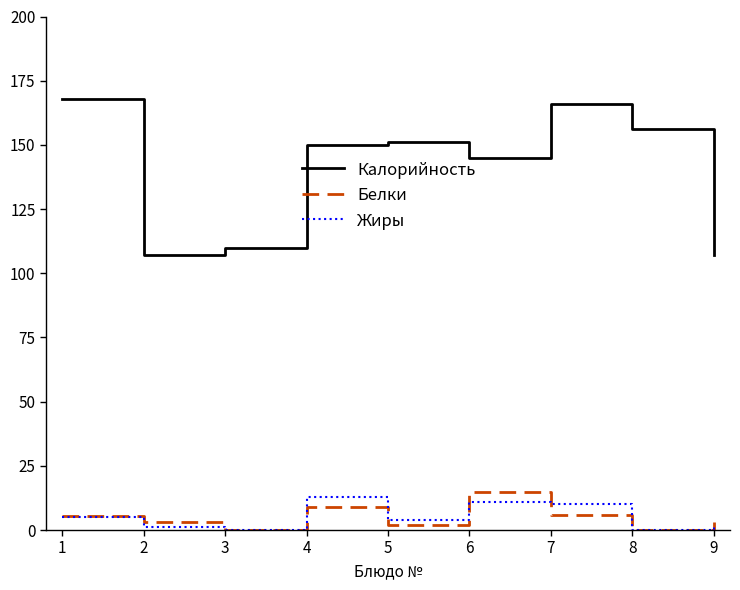

True or false: Жиры has a value of 18.2 at 6.

False